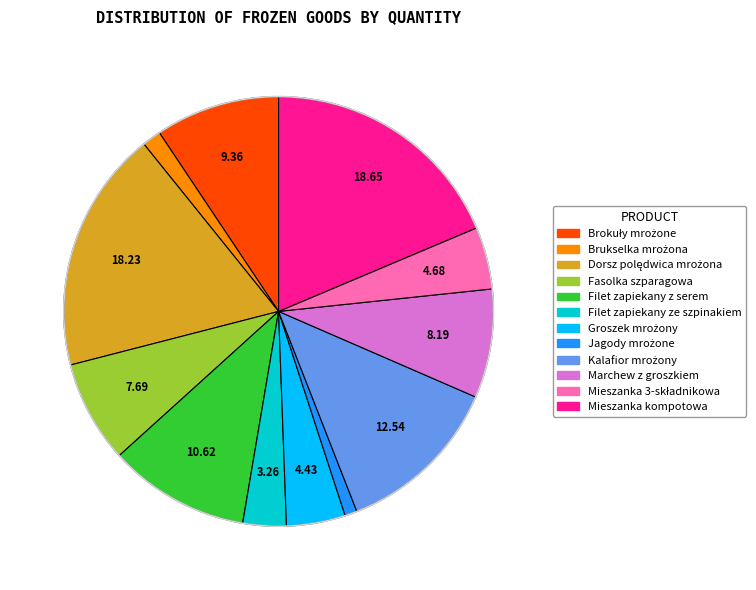

Is there a majority slice in this chart?

No